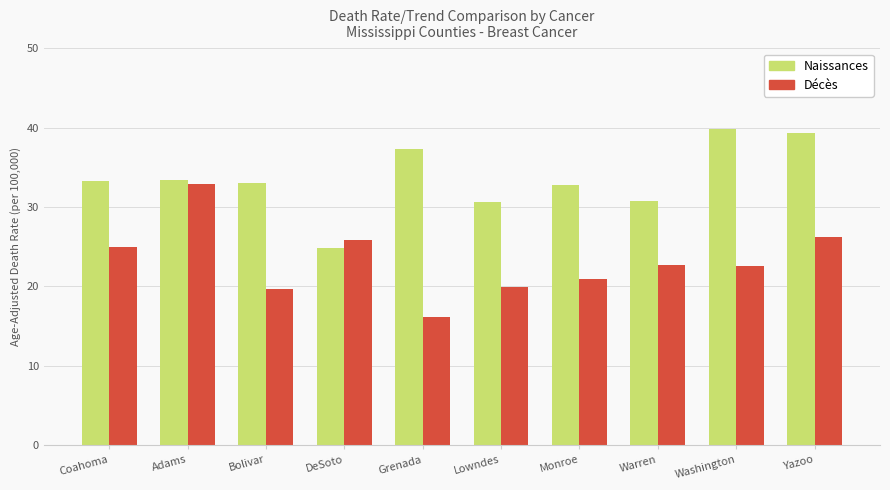

How many categories are shown in the chart?

10